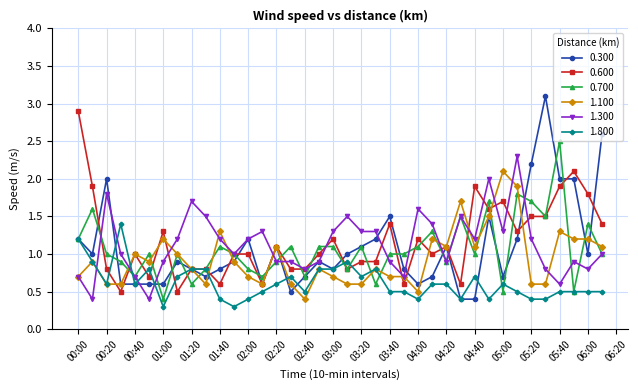

What is the difference between the maximum and minimum values in the 0.600 series?

2.4